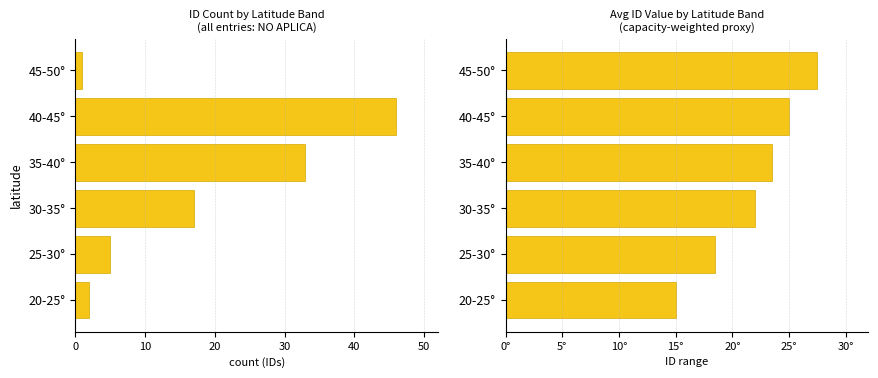

What is the difference between the maximum and second lowest values in the Tilt Angle (°) series?

9.0